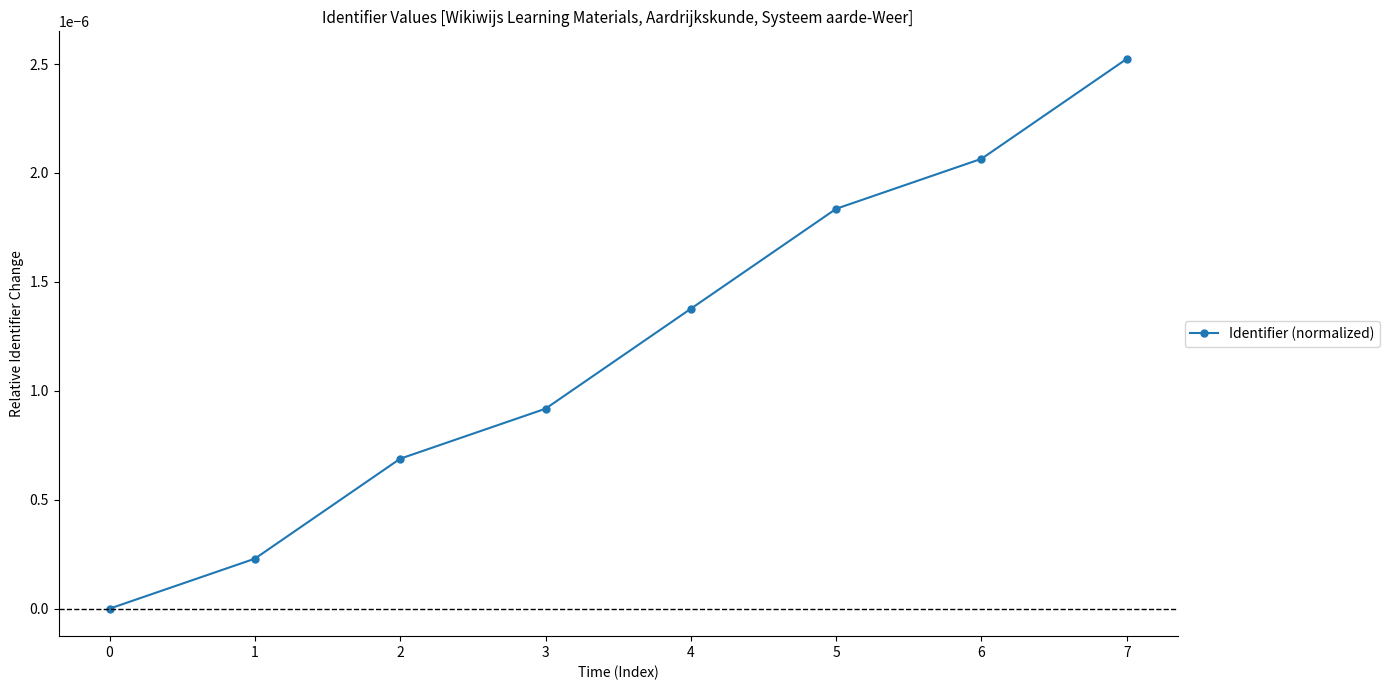

The value at 2 is 0.0. True or false?

True